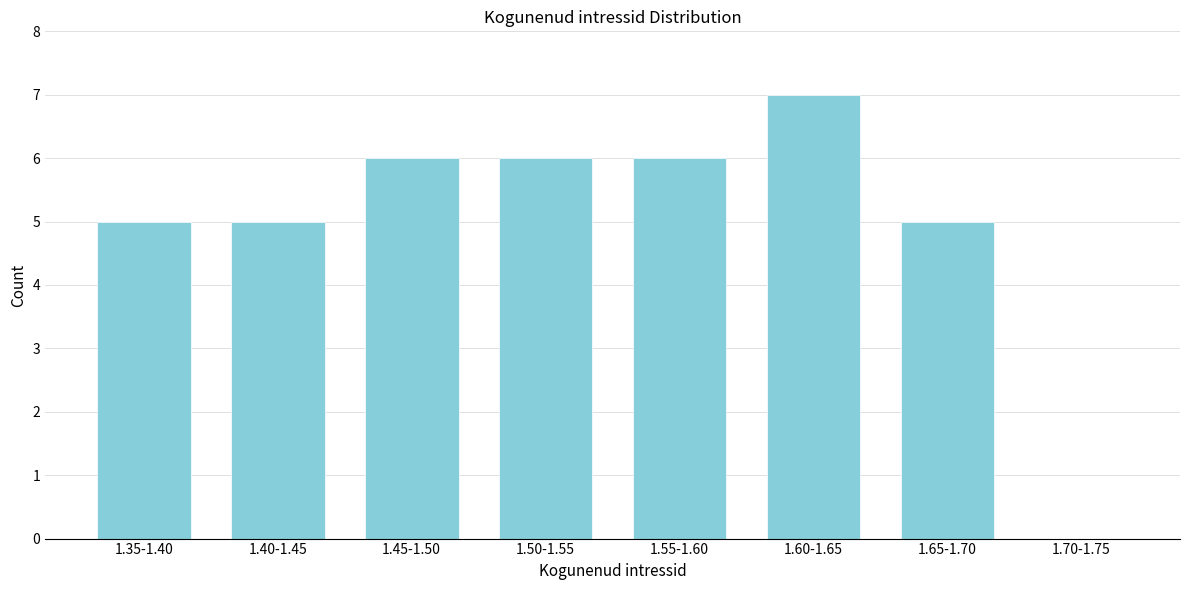

Reading left to right, transcribe all the data shown in this chart.

1.35-1.40=5	1.40-1.45=5	1.45-1.50=6	1.50-1.55=6	1.55-1.60=6	1.60-1.65=7	1.65-1.70=5	1.70-1.75=0